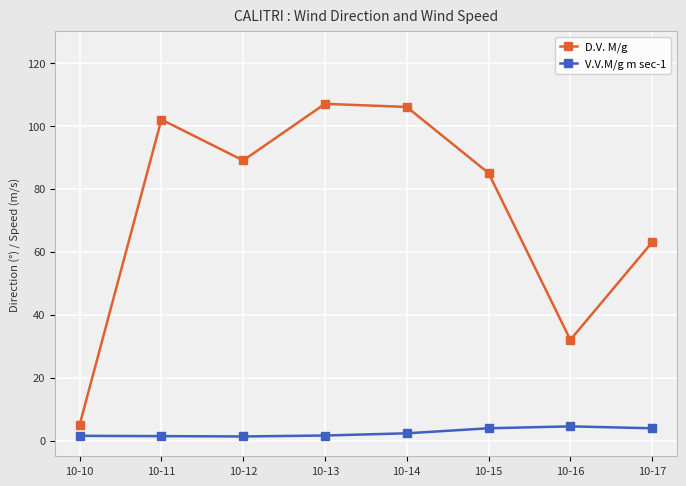

What is the difference between the maximum and minimum values in the D.V. M/g series?

102.0